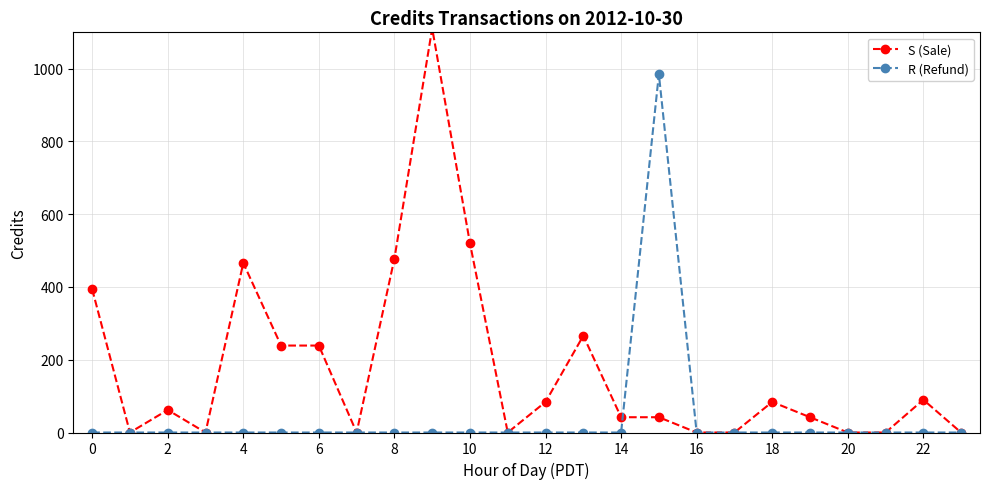

True or false: S (Sale) has more than 2 points higher than both neighbors.

True